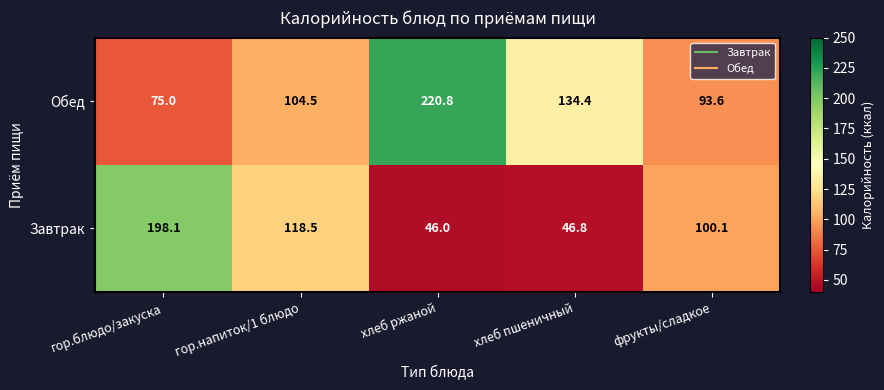

At which label is Завтрак closest to 122?

гор.напиток/1 блюдо